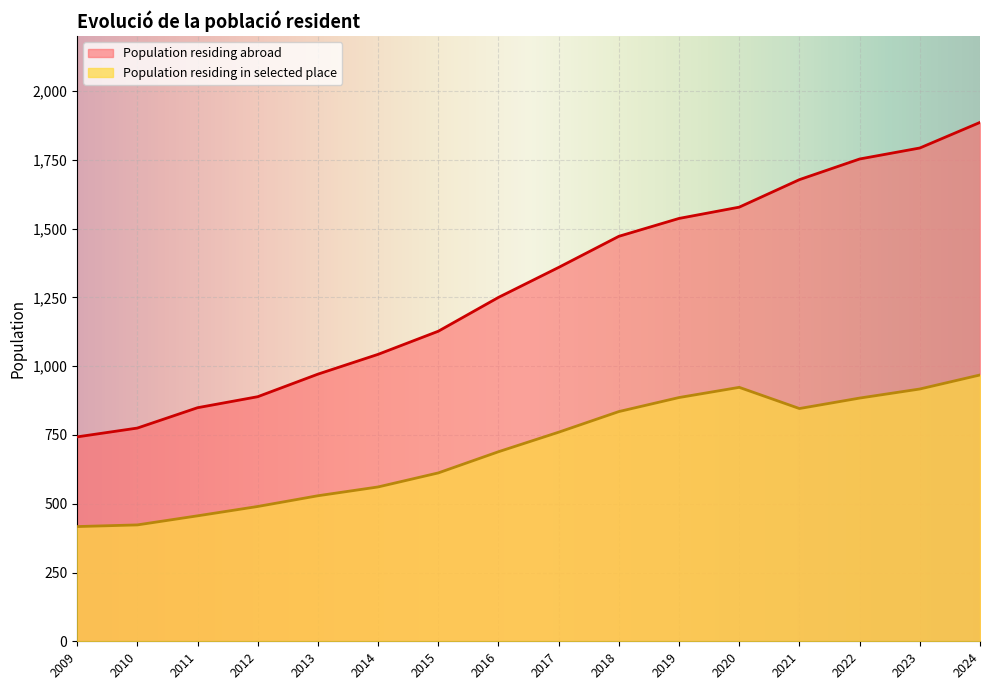

What is the difference between the maximum and minimum values in the Population residing in selected place series?

551